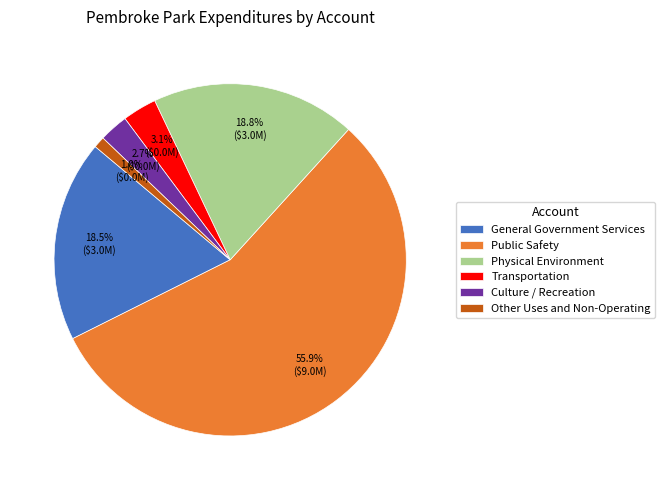

Which category accounts for the majority?

Public Safety